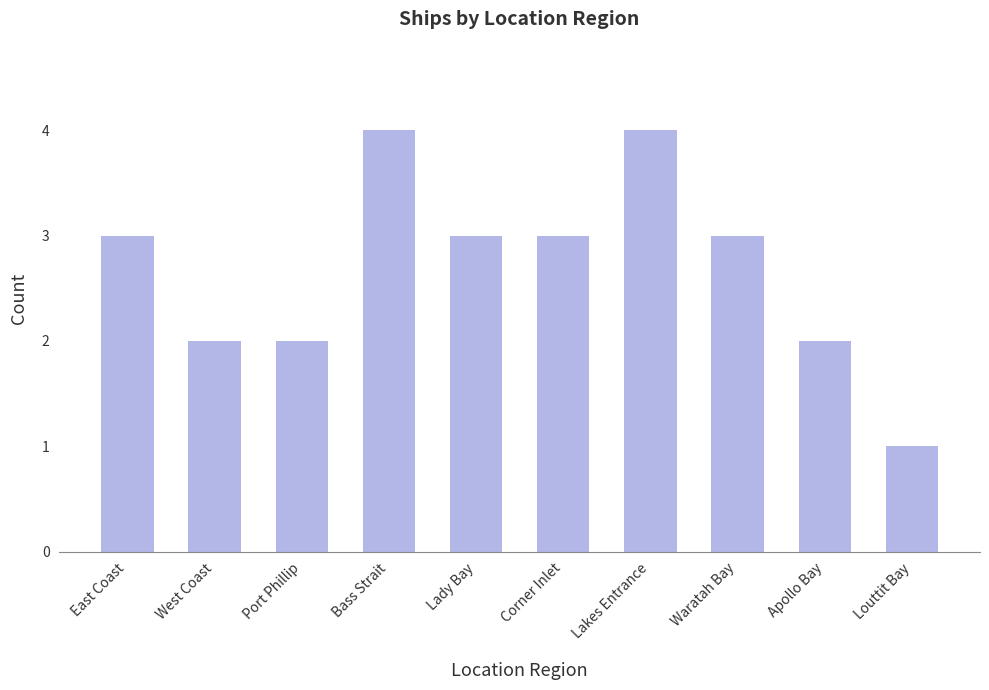

What value does the data have at Bass Strait?

4